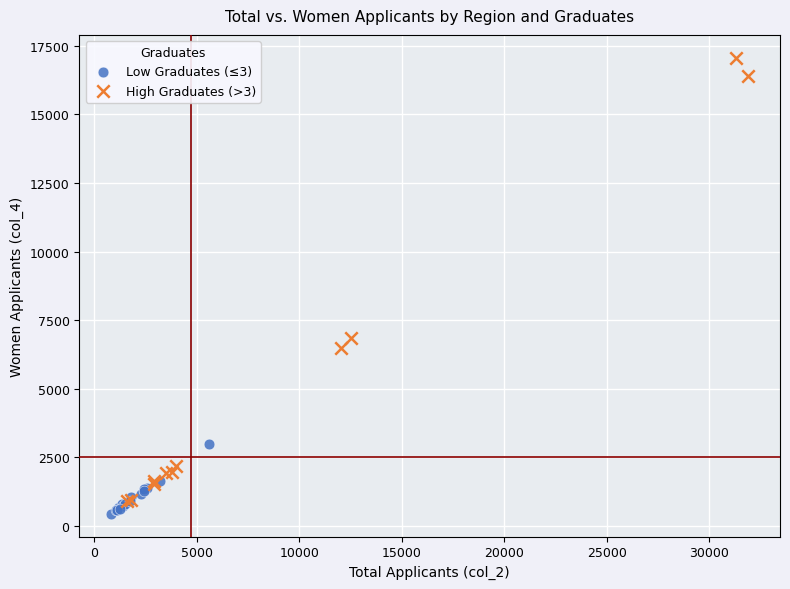

Which series reaches the minimum Y coordinate?

Low Graduates (≤3)